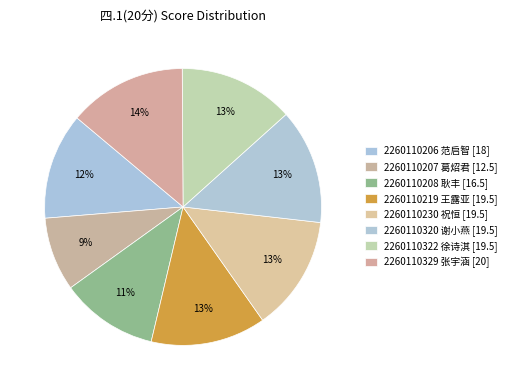

What is the largest slice in the pie chart?

2260110329
张宇涵